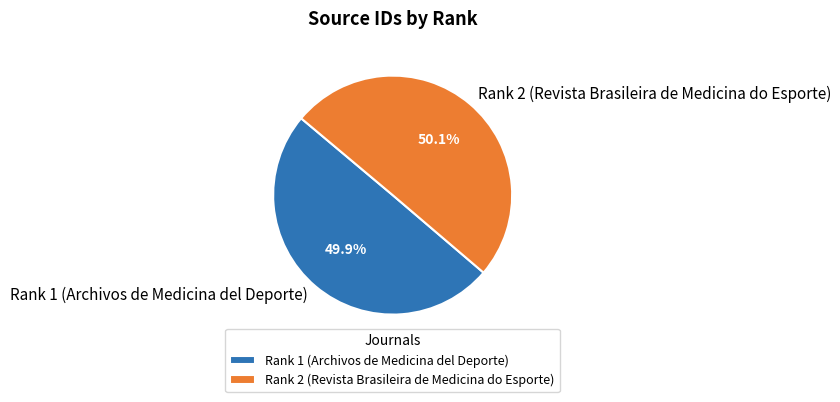

To the nearest percent, what portion does Rank 2 (Revista Brasileira de Medicina do Esporte) represent?

50%